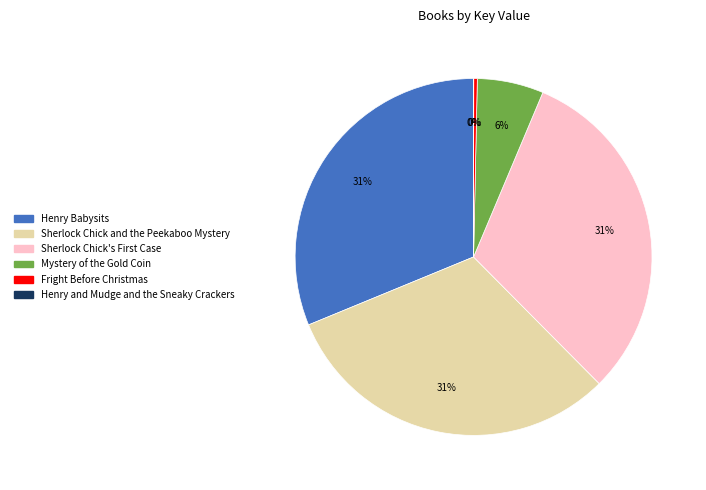

True or false: Mystery of the Gold Coin accounts for 12% of the total.

False